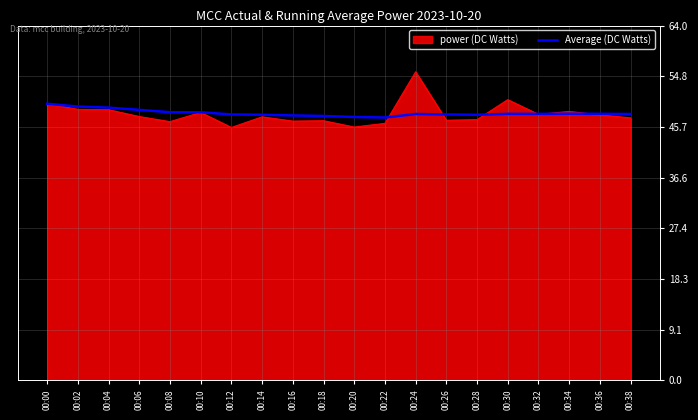

Rank the series by their maximum value, from lowest to highest.

Average (DC Watts), power (DC Watts)